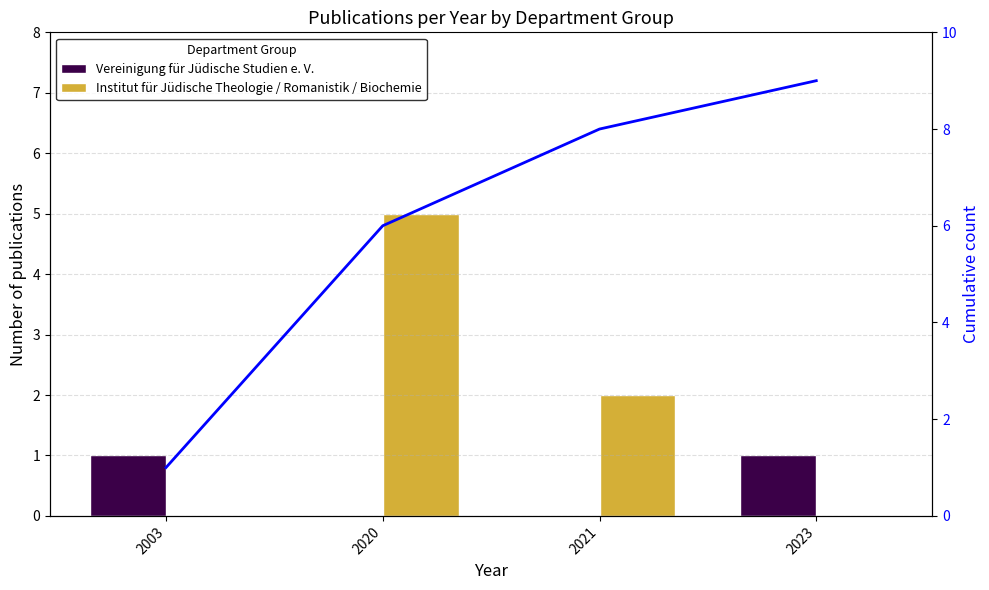

True or false: Vereinigung für Jüdische Studien e. V. has a value of 0 at 2020.

True